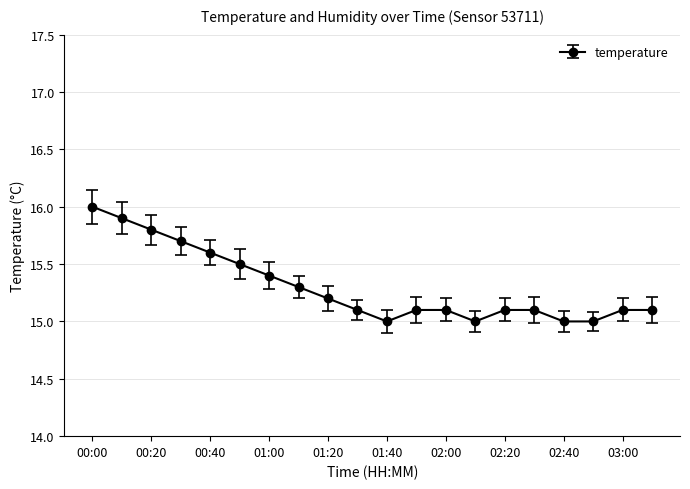

What is the average value?

15.3